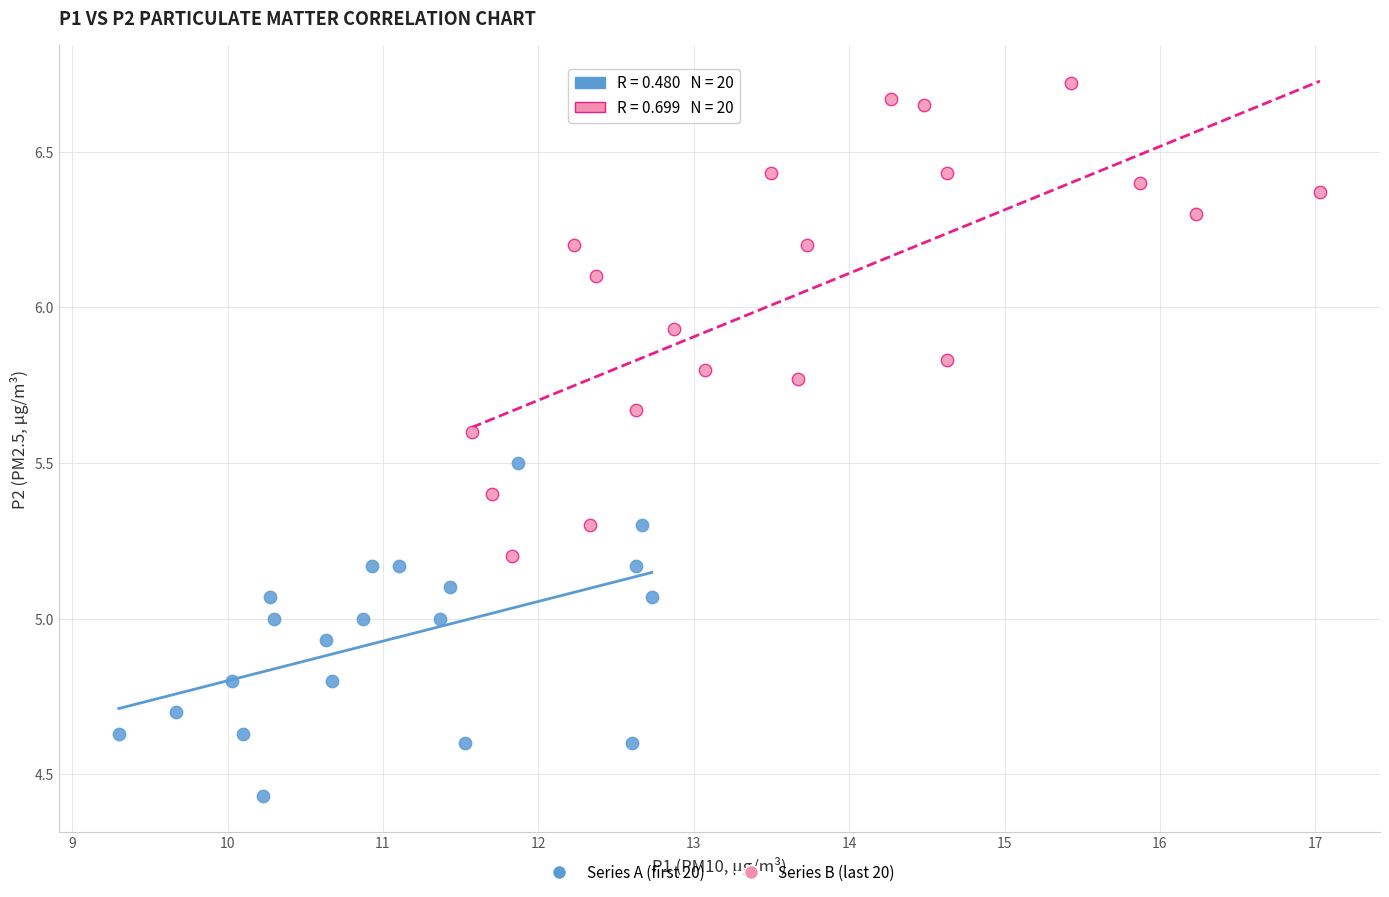

Which series has the largest Y range (max minus min)?

Series B (last 20)